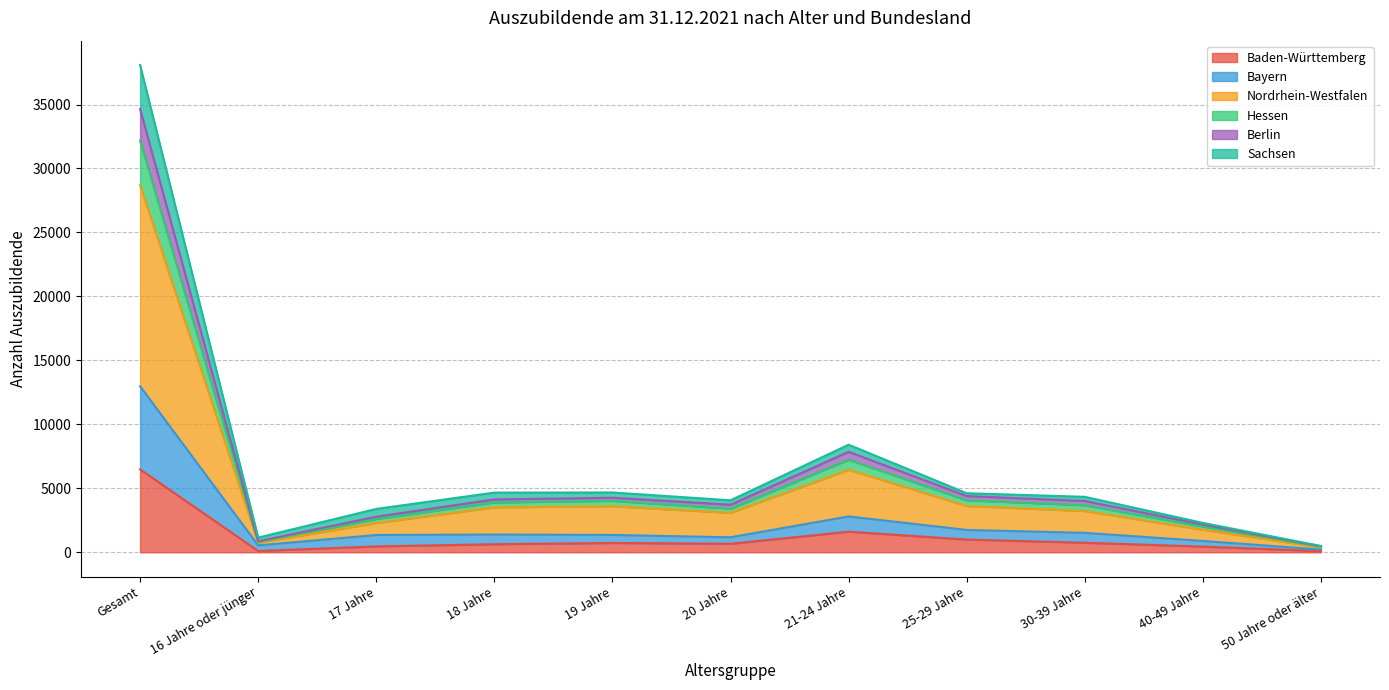

What is the difference between the Bayern values at 18 Jahre and 16 Jahre oder jünger?

849